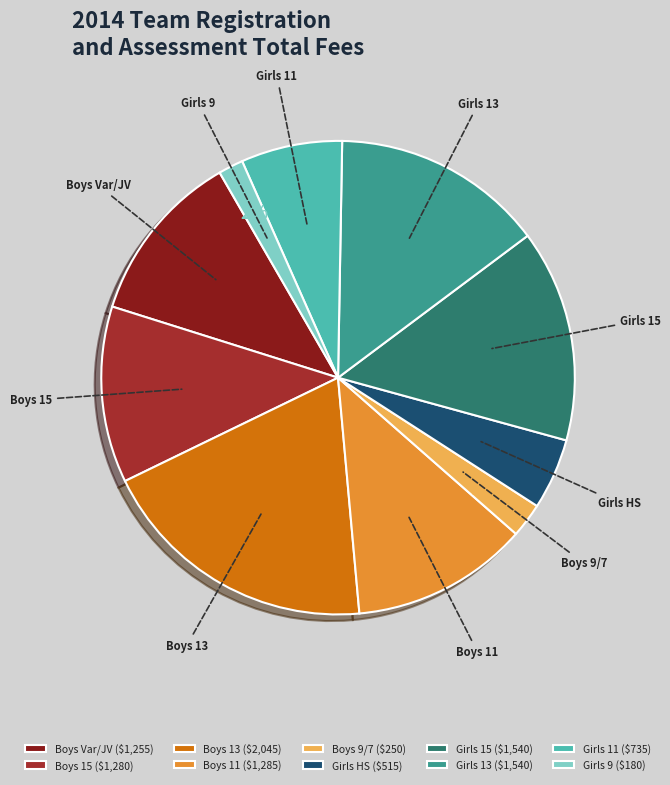

Is the sum of Boys 15 and Girls 15 greater than half?

No